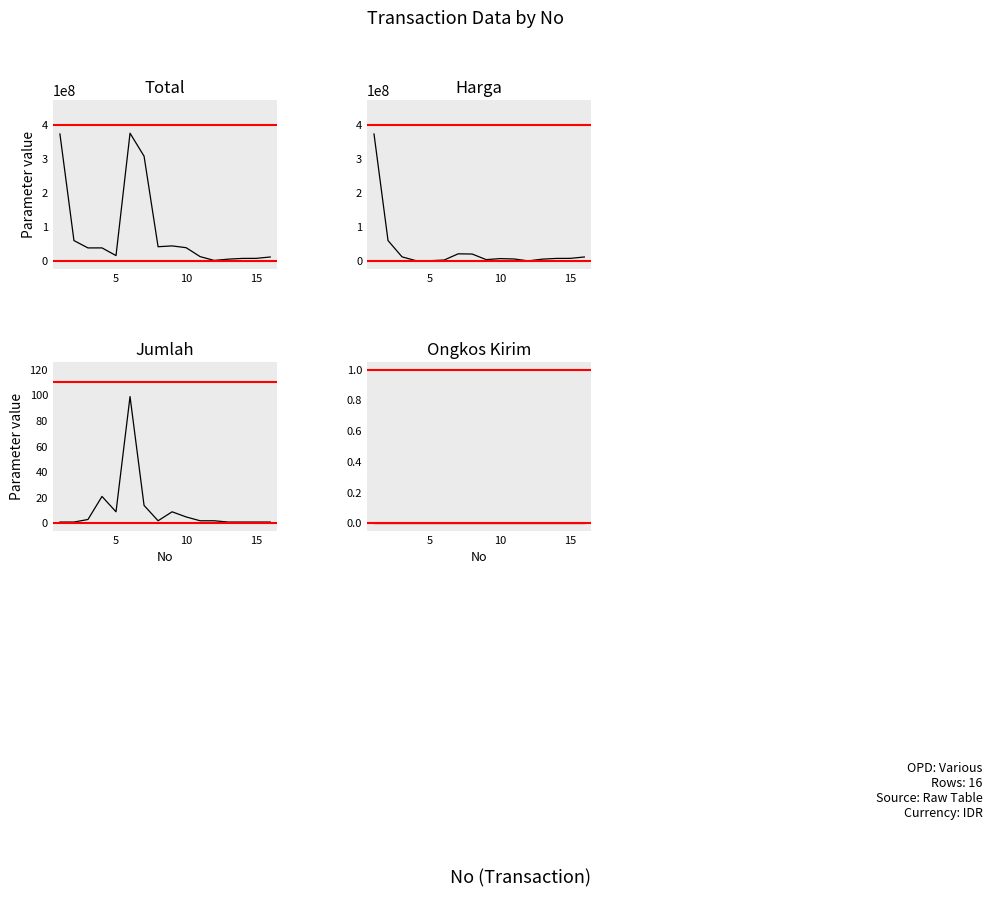

Is this an area chart (filled region under the line)?

No